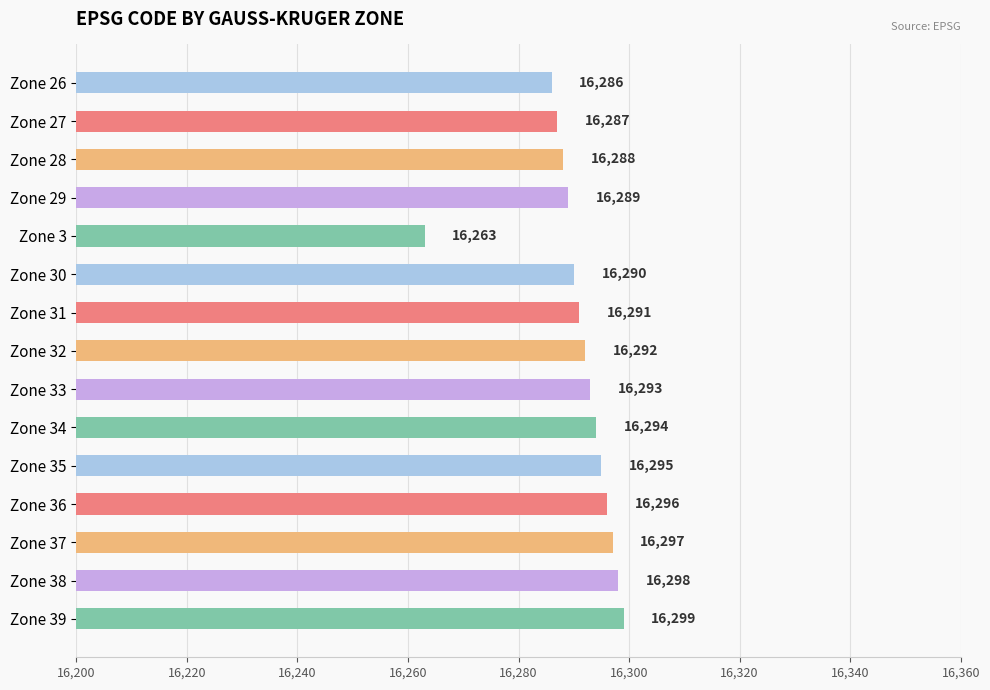

Where is the data nearest to the value 16281?

Zone 26